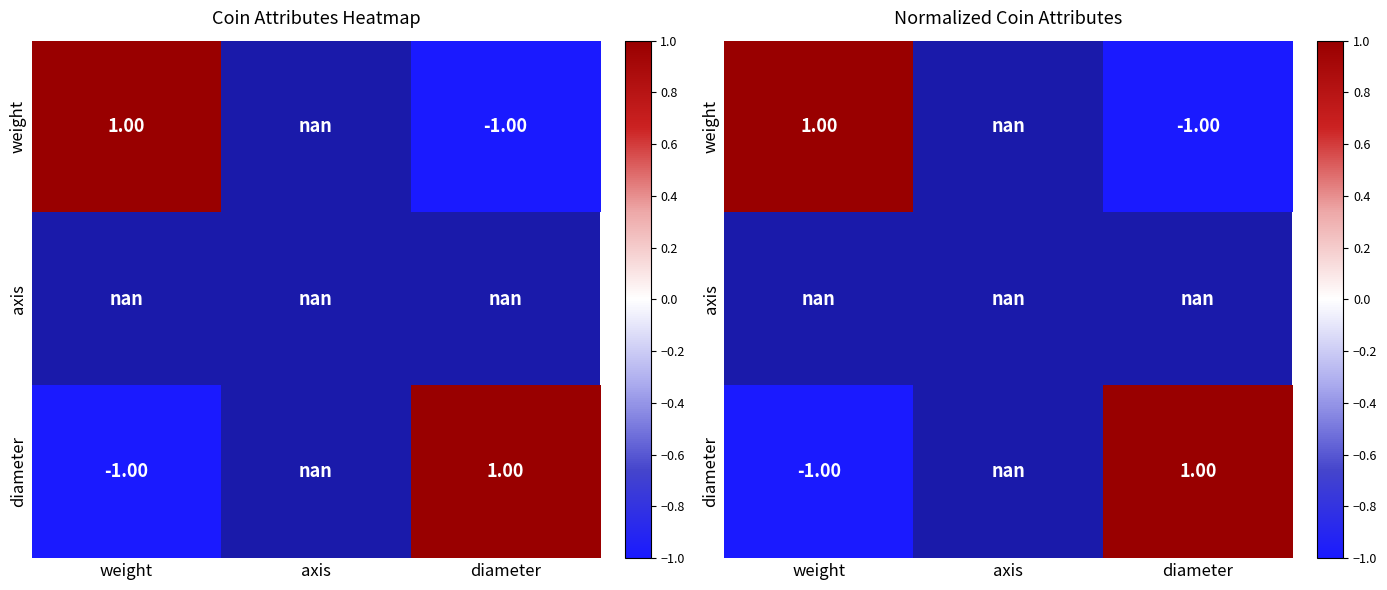

Rank the series at weight from highest to lowest value.

weight, axis, diameter